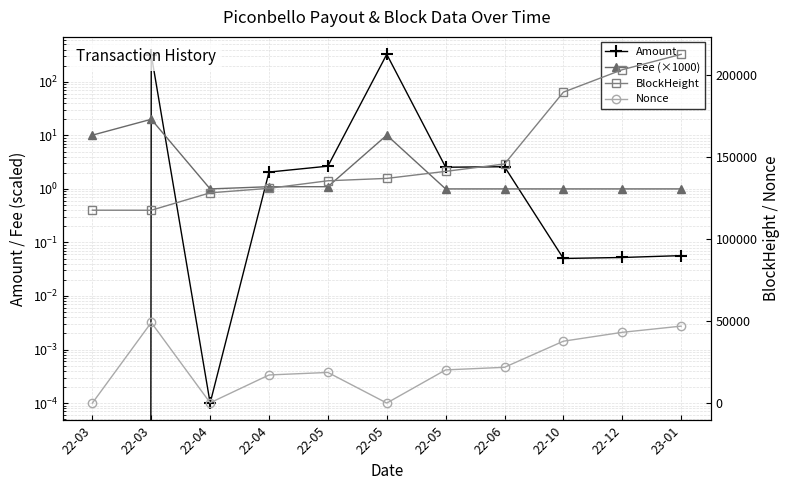

How many lines are shown in the chart?

4